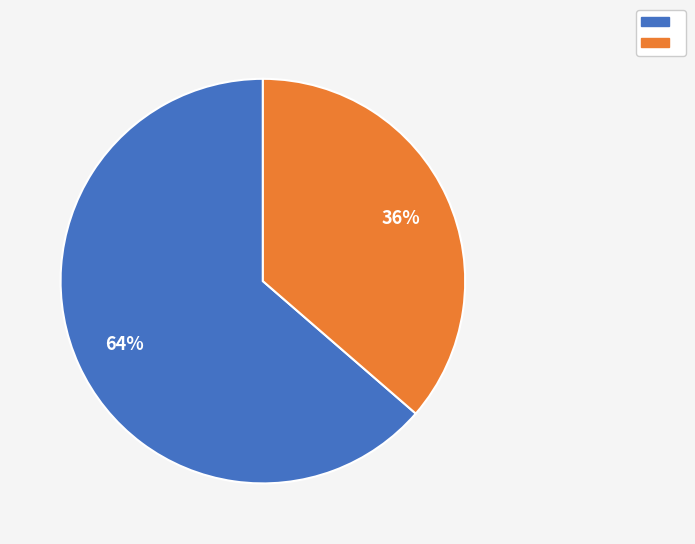

Does any single category account for the majority?

Yes